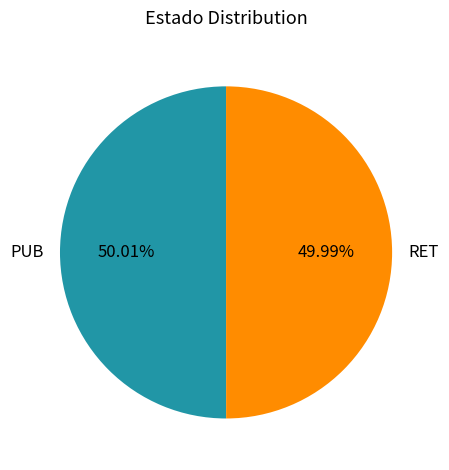

Does any single category account for the majority?

Yes